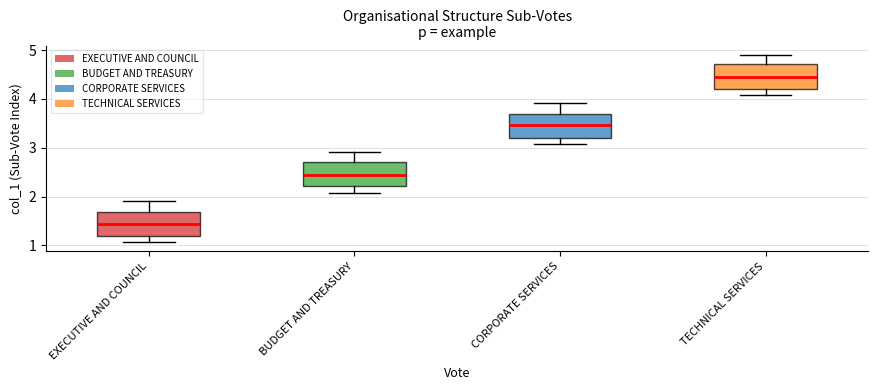

Reading left to right, read every box against the y-axis: the position of its median line, the range the box covers, and the ends of its whiskers. The values are not printed on the chart, so give them approximately, as read against the axis.

EXECUTIVE AND COUNCIL: median 1.4, box 1.2 to 1.7, whiskers 1.1 to 1.9
BUDGET AND TREASURY: median 2.4, box 2.2 to 2.7, whiskers 2.1 to 2.9
CORPORATE SERVICES: median 3.5, box 3.2 to 3.7, whiskers 3.1 to 3.9
TECHNICAL SERVICES: median 4.5, box 4.2 to 4.7, whiskers 4.1 to 4.9